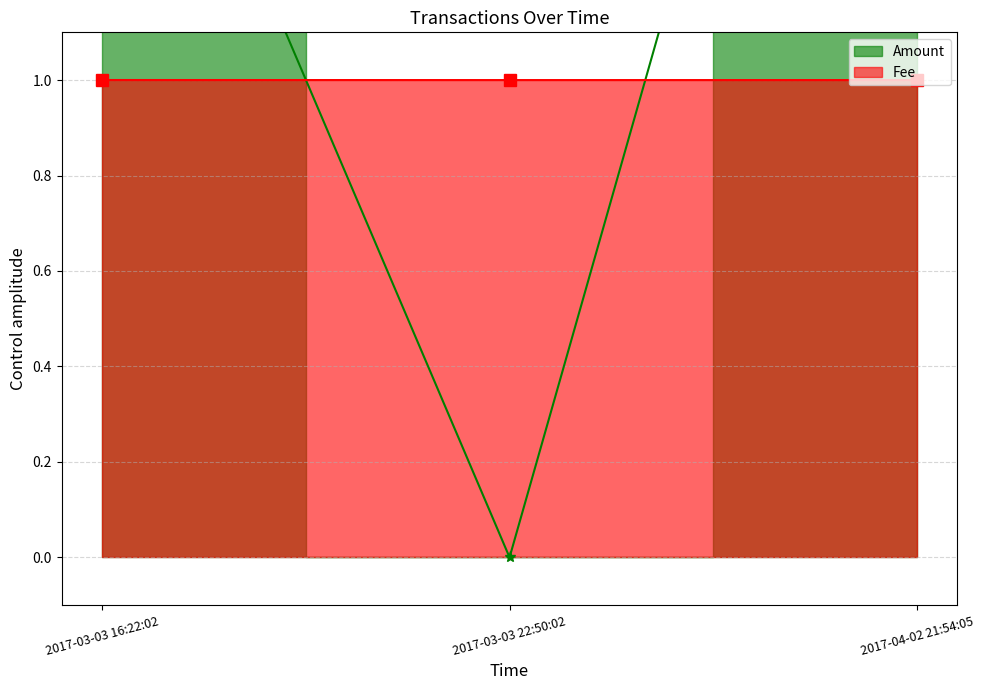

At which label is Amount closest to 1?

2017-03-03 16:22:02